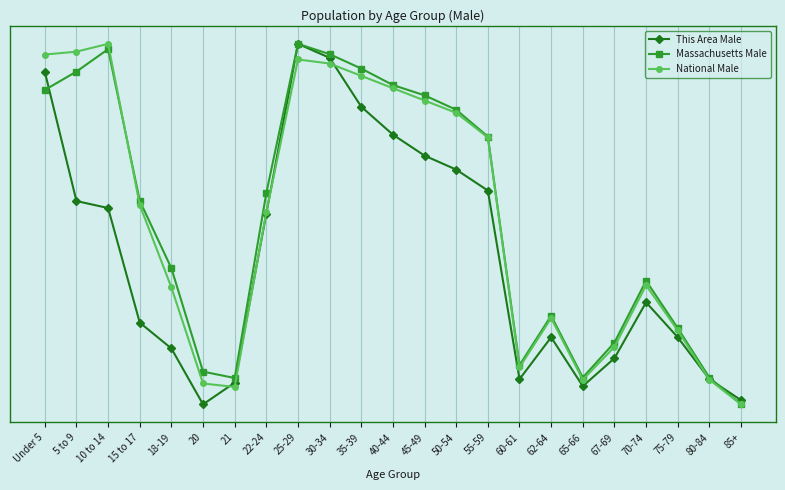

The This Area Male series shows 1018.3 at 80-84. True or false?

True